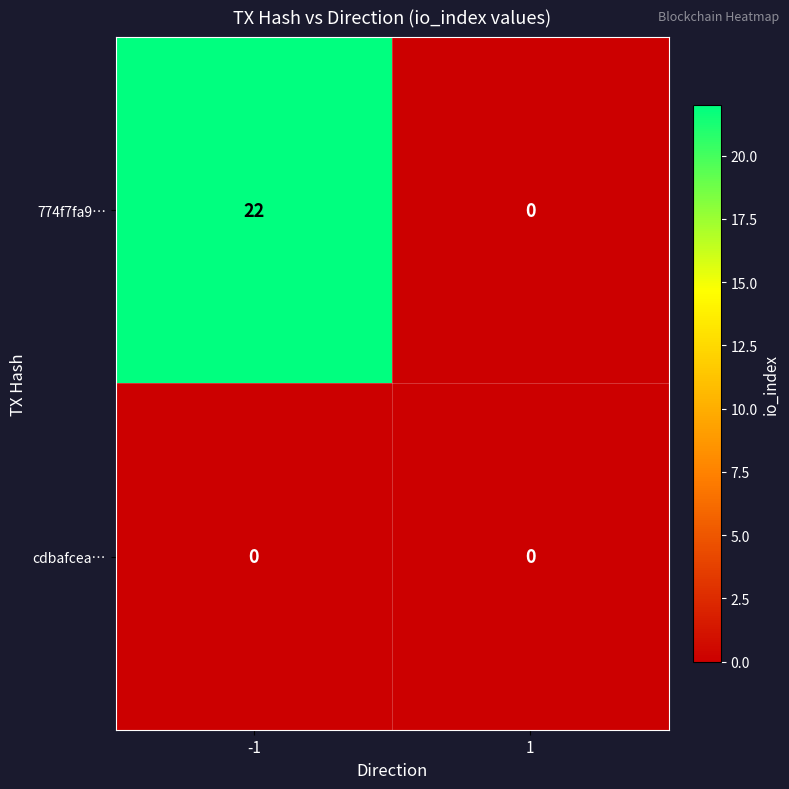

Rank the series at -1 from lowest to highest value.

cdbafcea…, 774f7fa9…